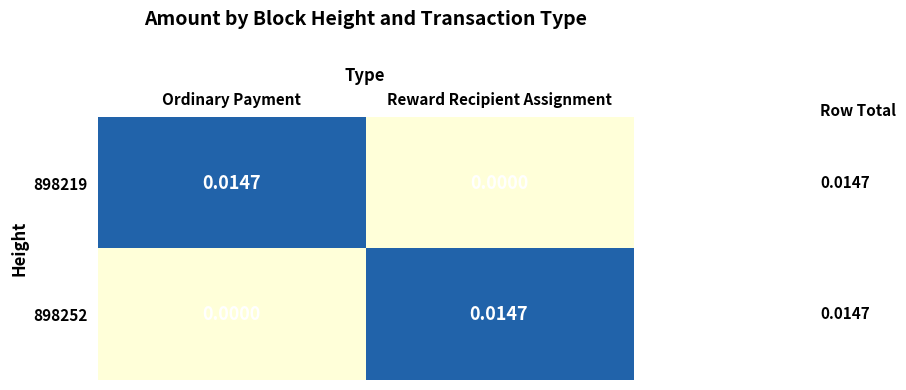

List the labels in order of 898252 value, largest first.

Reward Recipient Assignment, Ordinary Payment